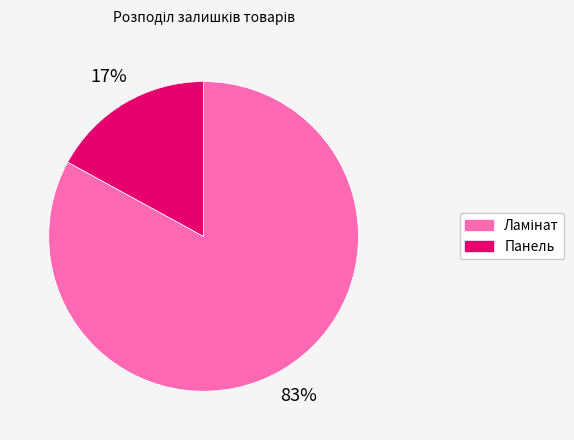

To the nearest percent, what is the difference between the largest and smallest slice percentages?

66%